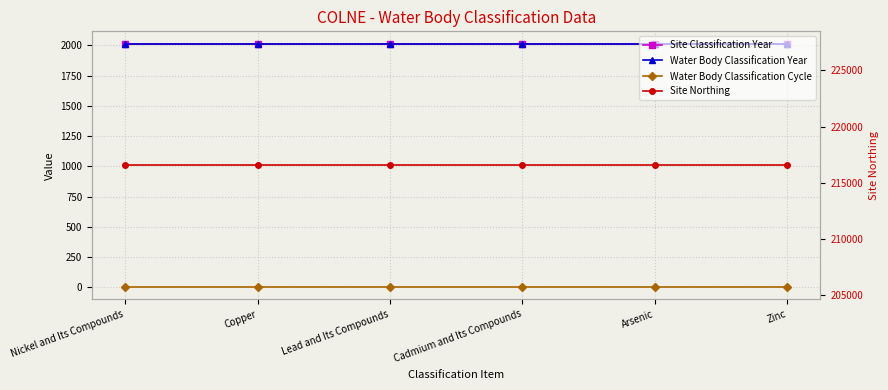

Which category has the lowest value in the Site Classification Year series?

Nickel and Its Compounds